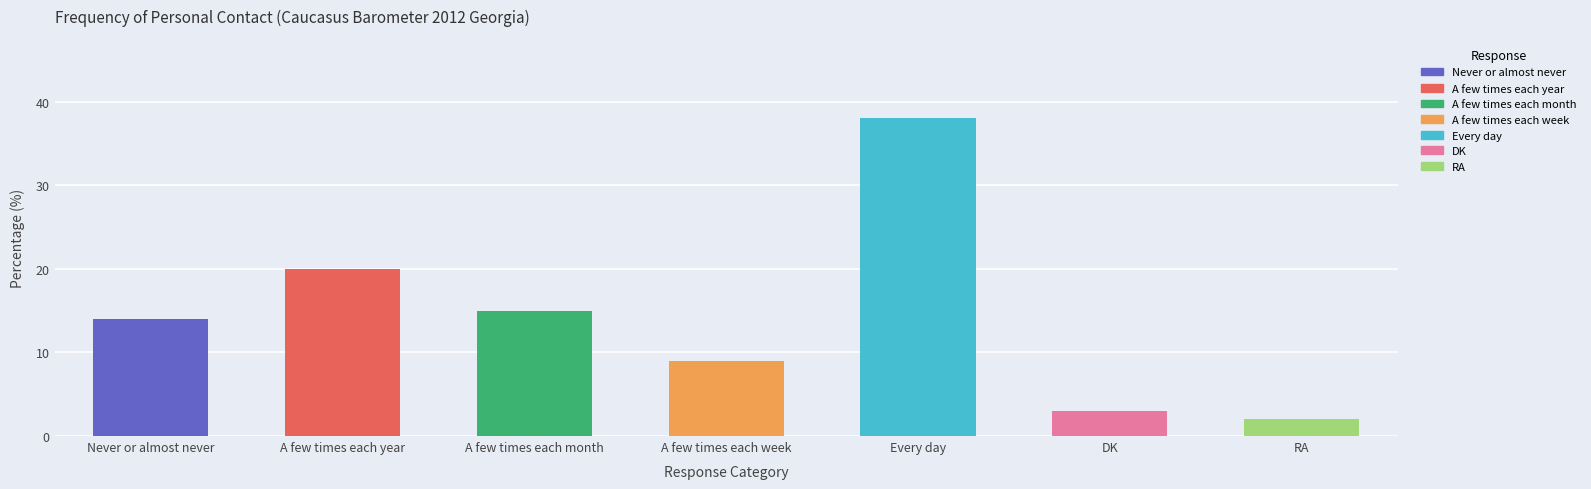

List the labels in order of value, largest first.

Every day, A few times each year, A few times each month, Never or almost never, A few times each week, DK, RA